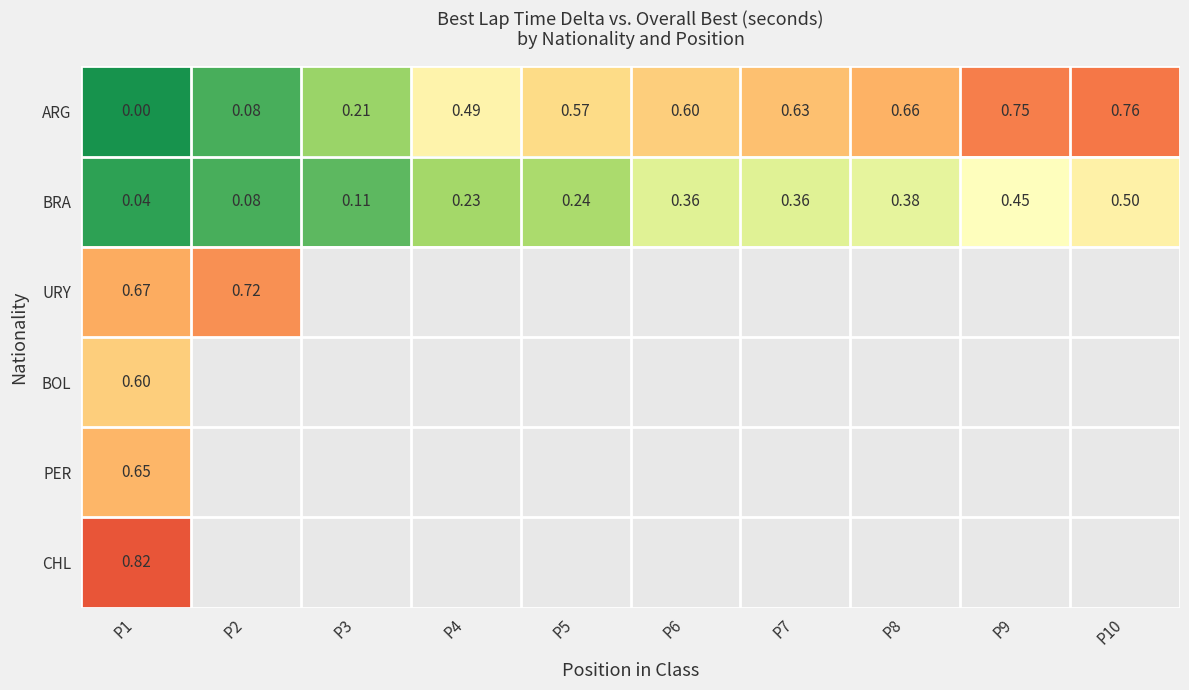

Which has a higher value, P9 or P6?

P9